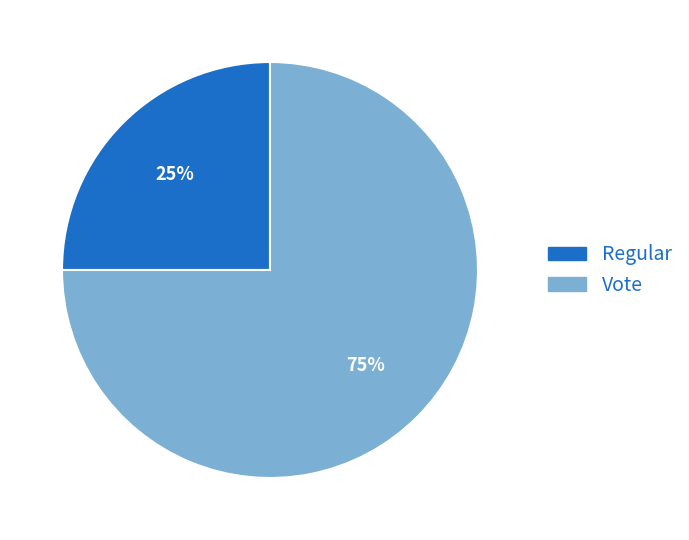

Does any single category account for the majority?

Yes